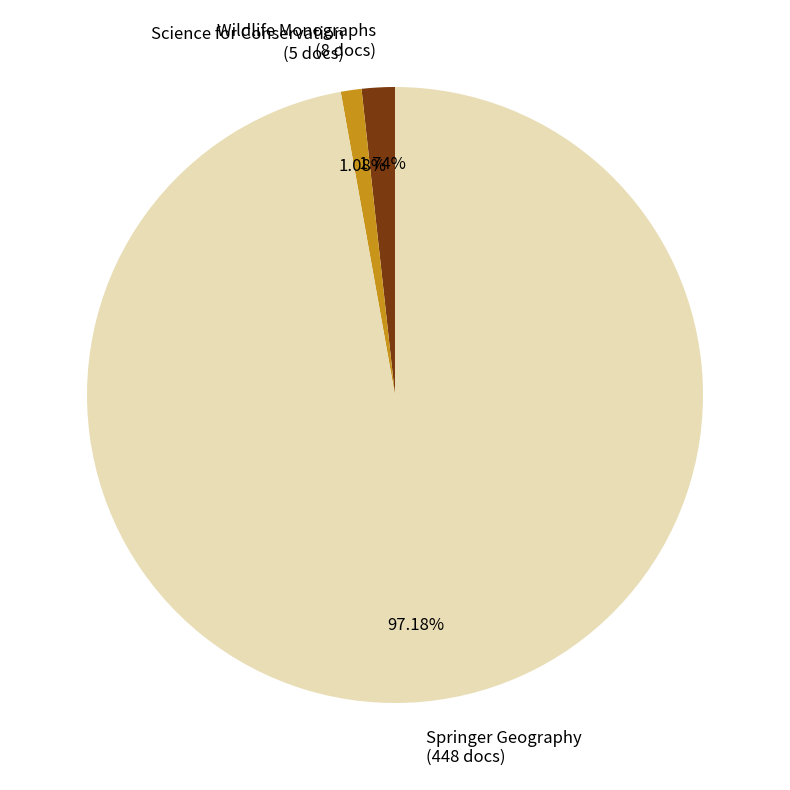

How many segments does this pie chart have?

3